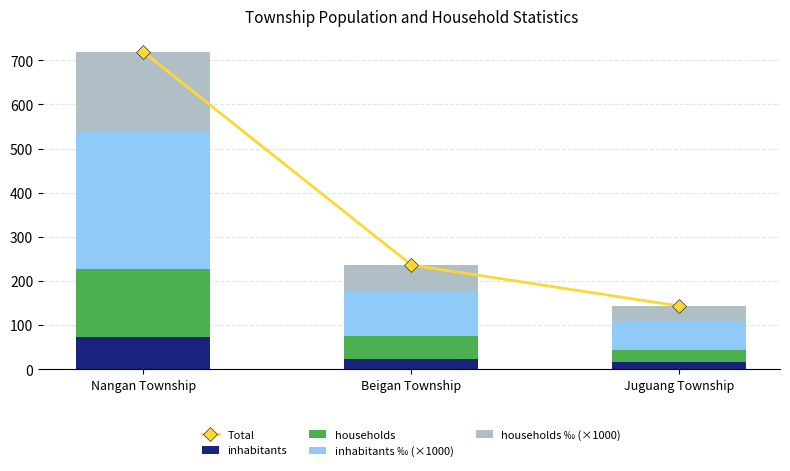

Where is households nearest to the value 90?

Beigan Township